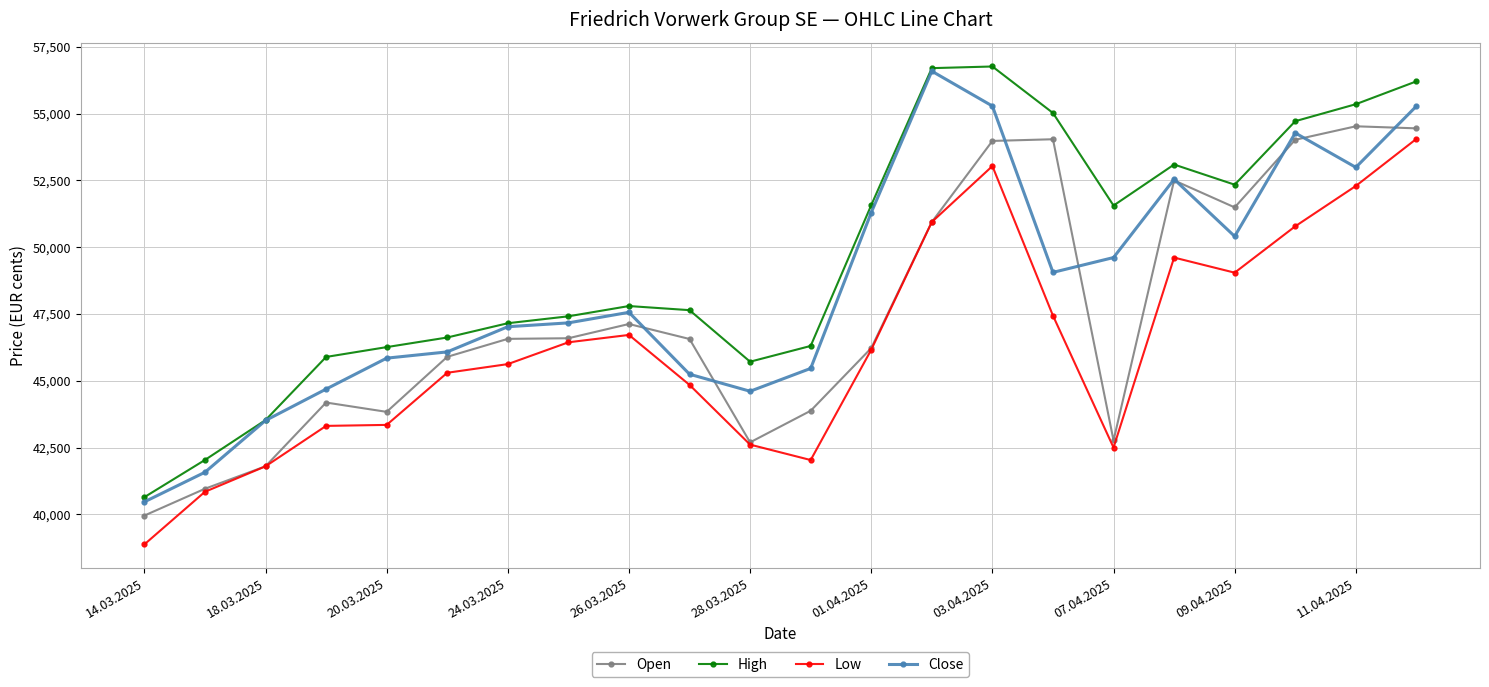

How many data points does each series have?

22